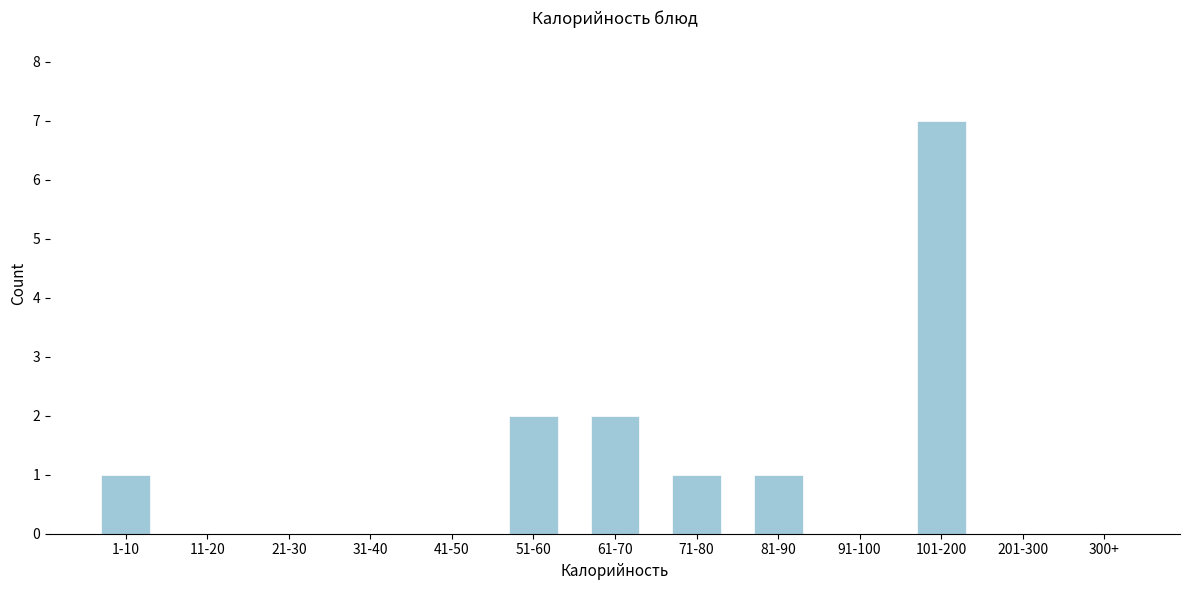

Reading left to right, list all the values displayed in this chart.

1-10=1	11-20=0	21-30=0	31-40=0	41-50=0	51-60=2	61-70=2	71-80=1	81-90=1	91-100=0	101-200=7	201-300=0	300+=0